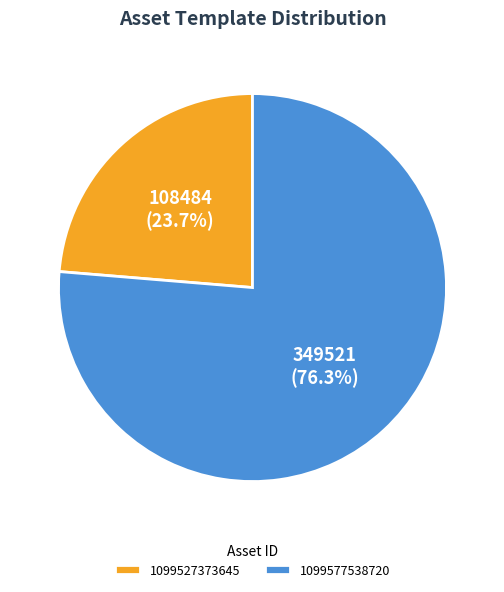

Count the number of slices in the pie.

2